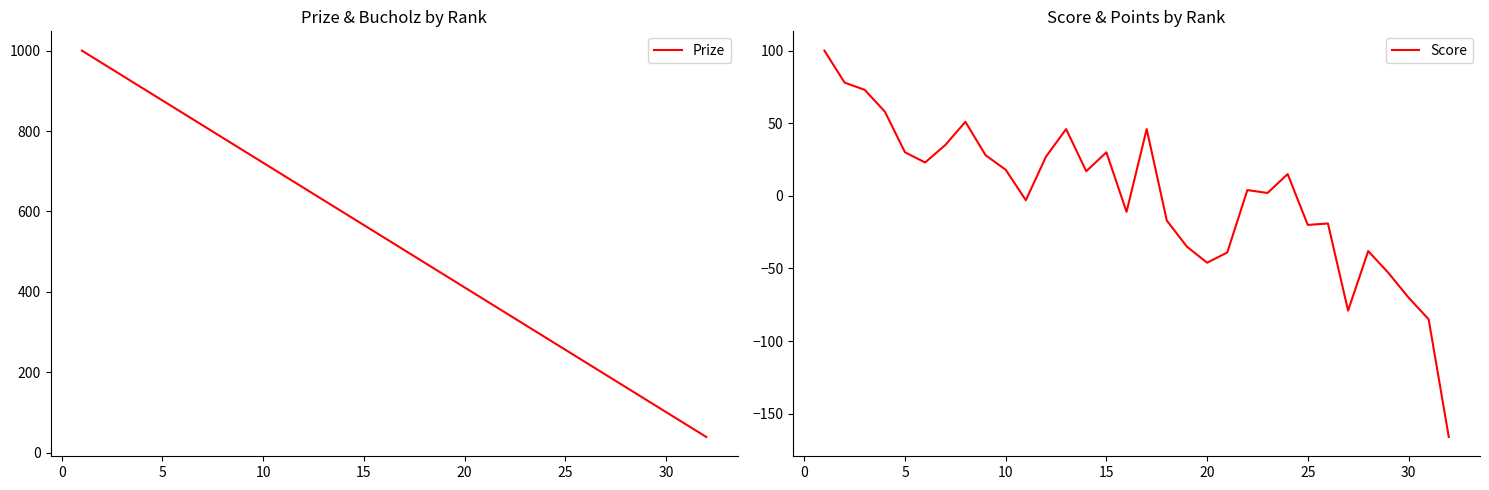

What is the maximum value for Prize?

1000